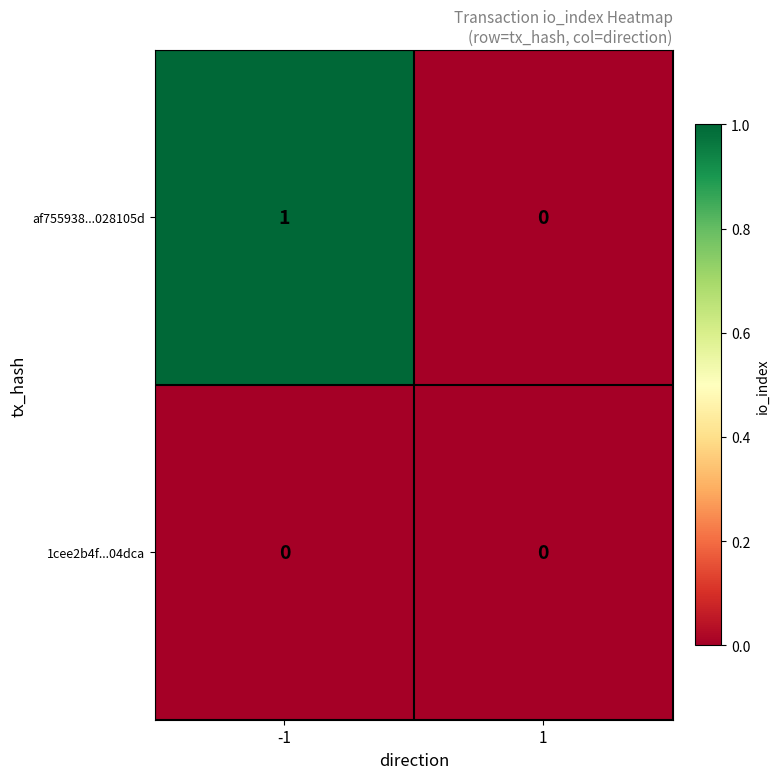

List the labels in order of af755938...028105d value, largest first.

-1, 1